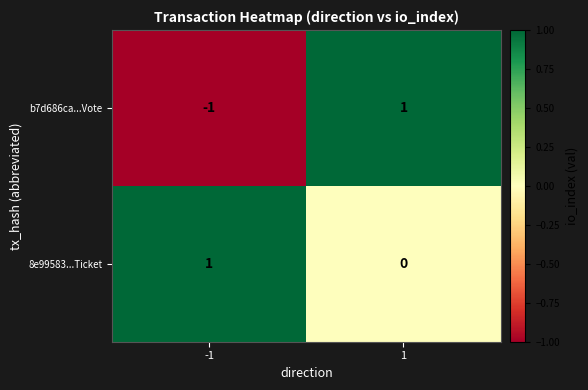

Reading right to left, what are all the values shown in this chart?

b7d686ca...Vote: 1=1	-1=-1
8e99583...Ticket: 1=0	-1=1